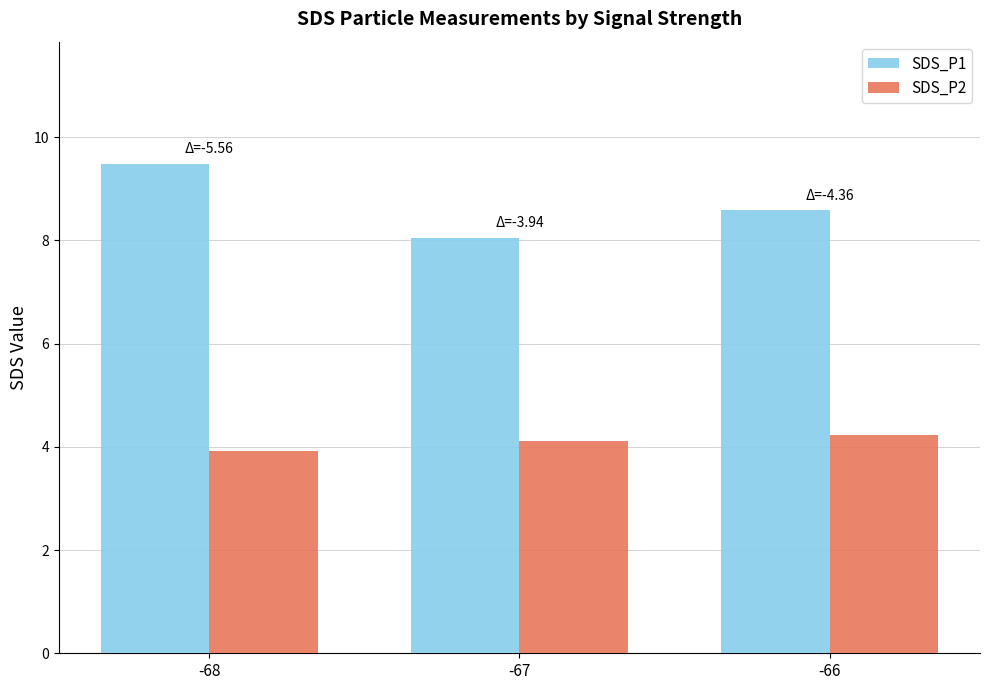

What is the greatest value displayed?

9.5